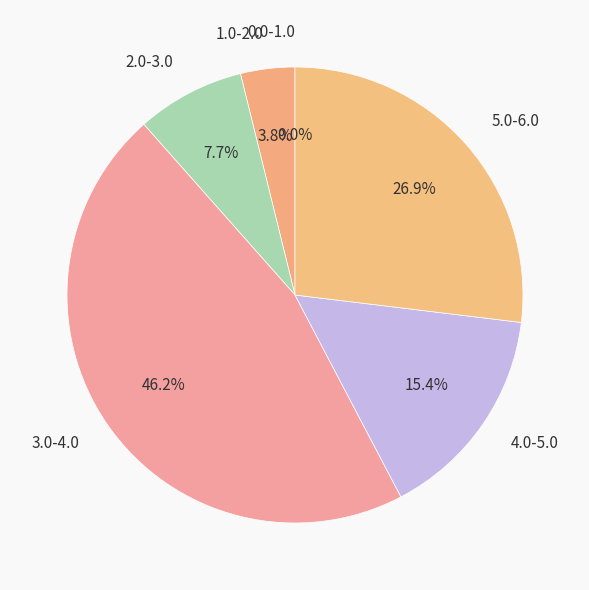

Which category has the smallest portion of the pie?

0.0-1.0